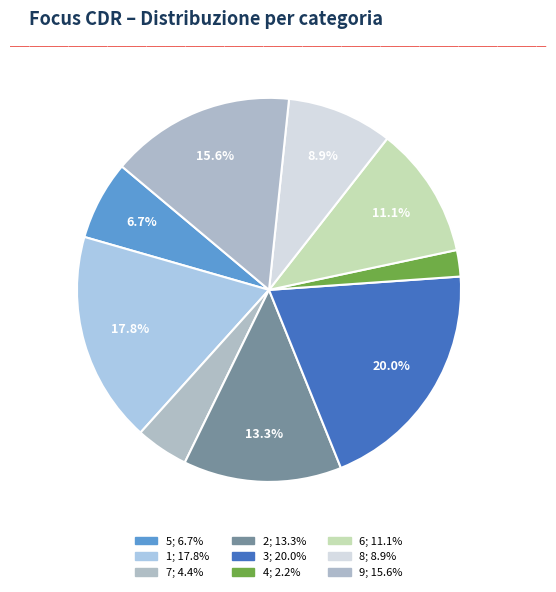

Is it true that 3 is 20% of the pie?

True